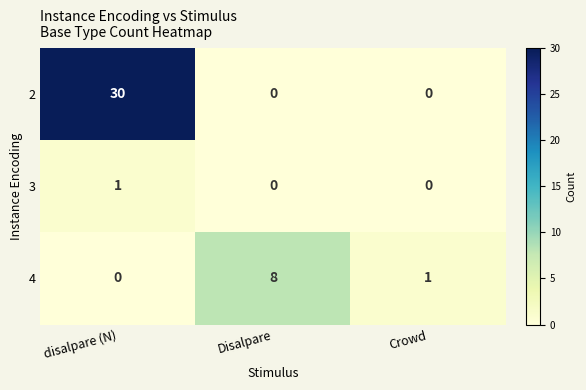

What is the sum of the 2 values at Crowd and disalpare (N)?

30